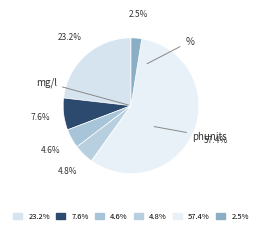

Count the number of slices in the pie.

6